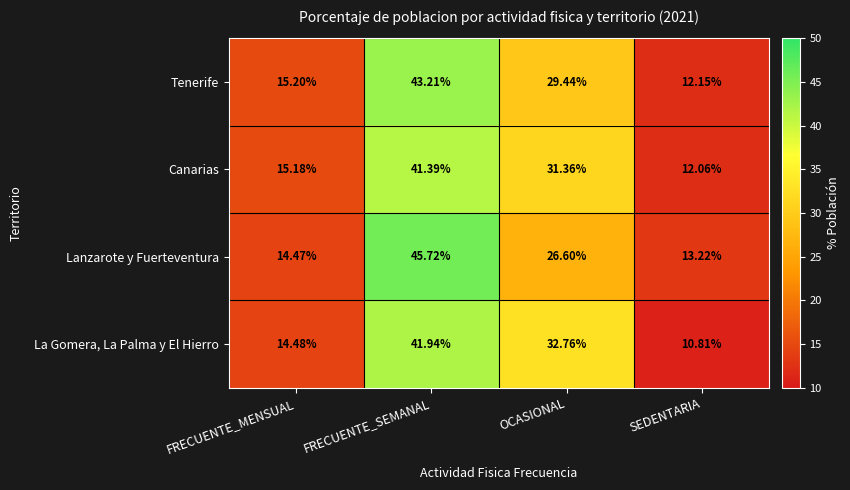

Where is Lanzarote y Fuerteventura nearest to the value 29?

OCASIONAL